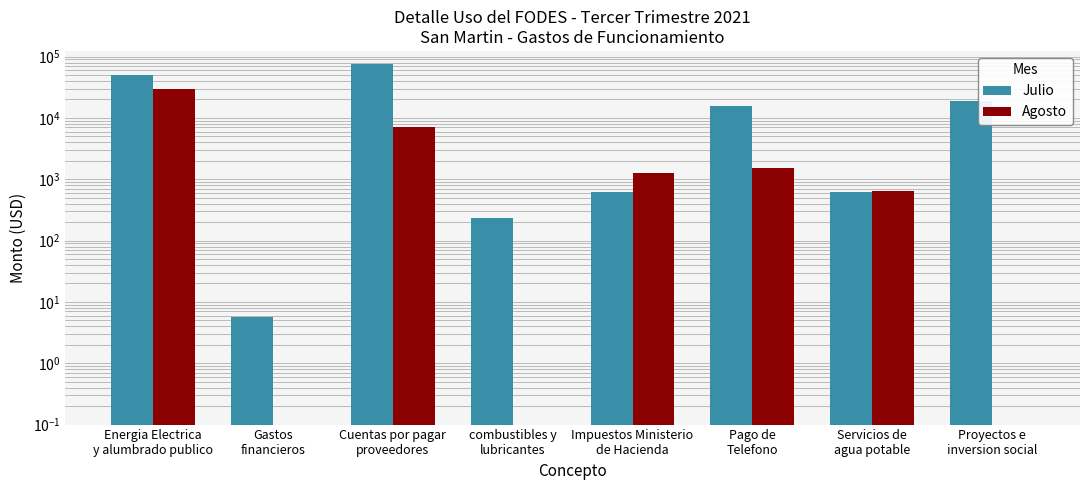

Which has a higher value, Cuentas por pagar
proveedores or Proyectos e
inversion social?

Cuentas por pagar
proveedores